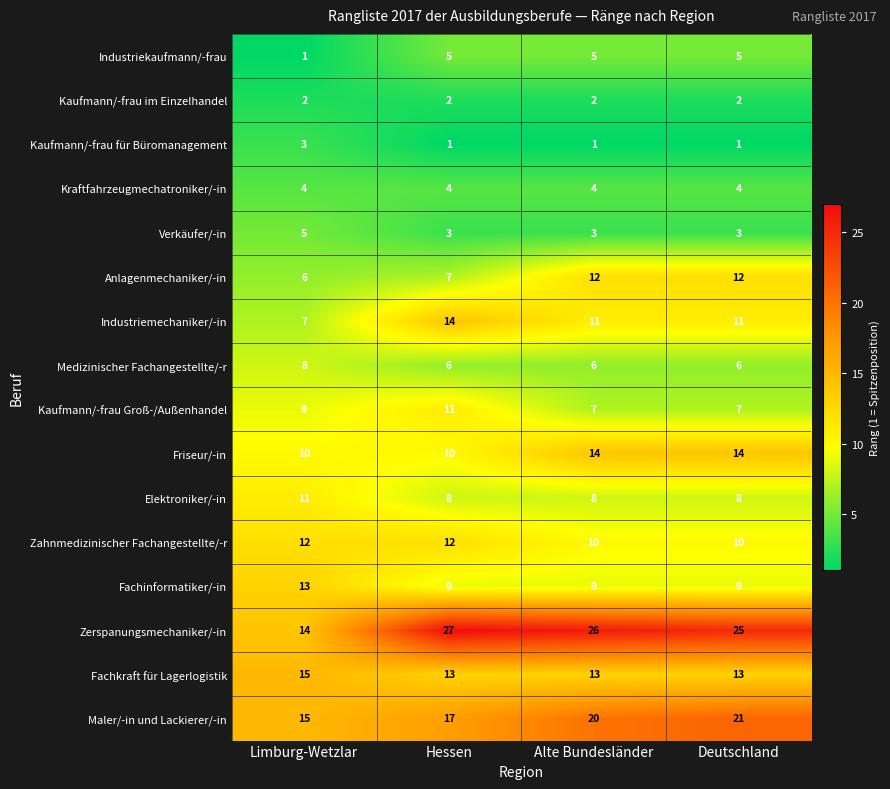

Read the Kaufmann/-frau Groß-/Außenhandel value at Alte Bundesländer.

7